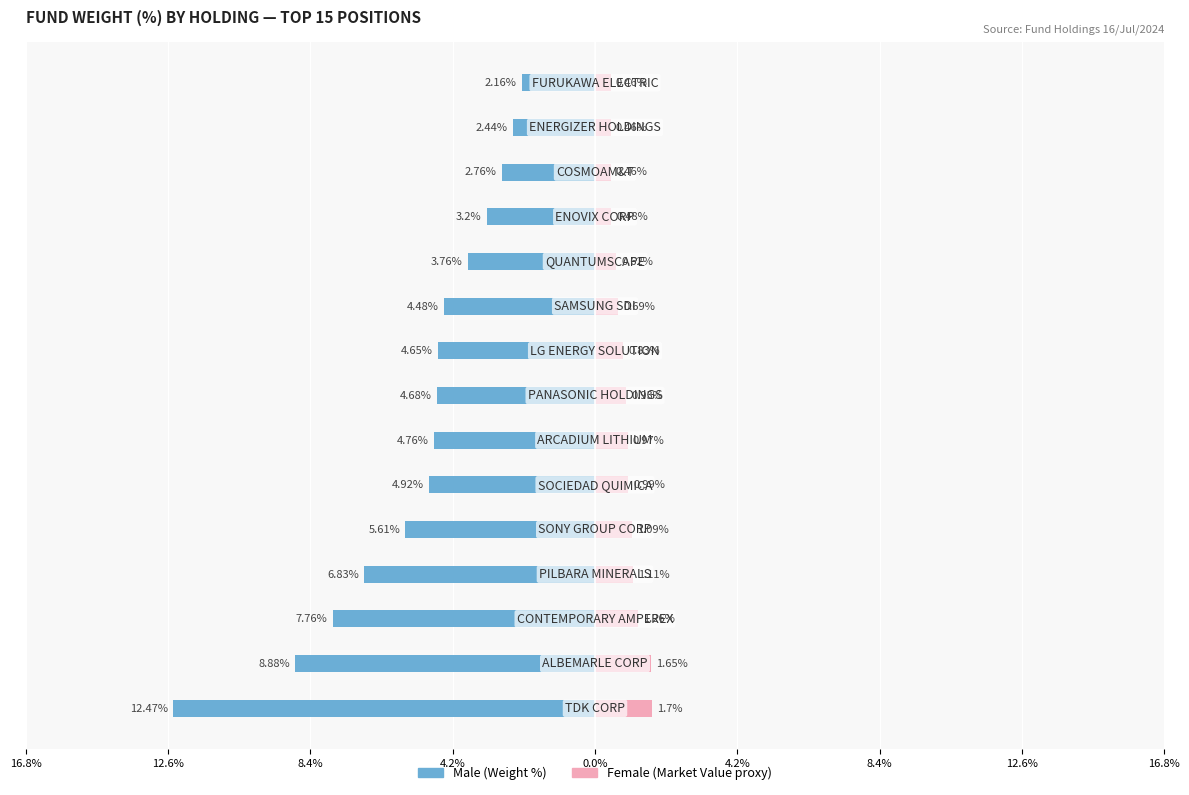

The value of Female at 10 is 0.6. True or false?

True